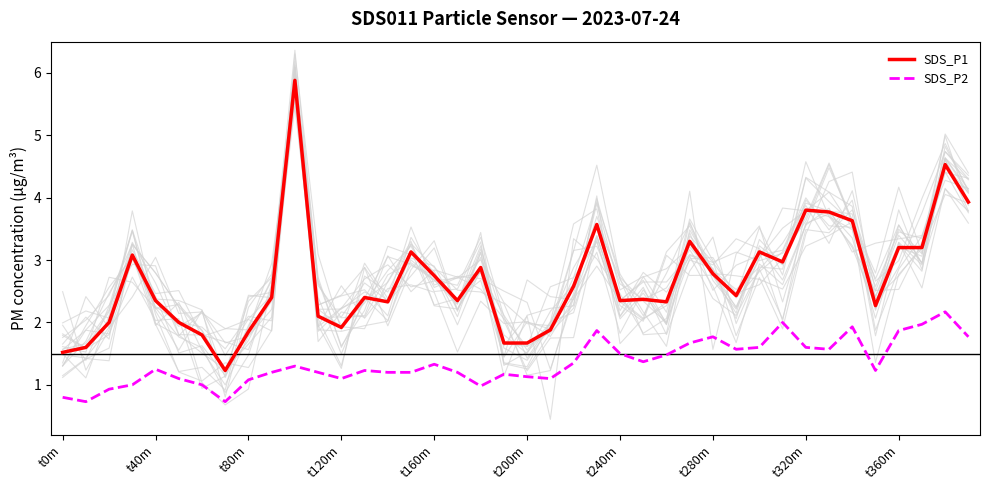

At which label does SDS_P2 reach its peak?

38